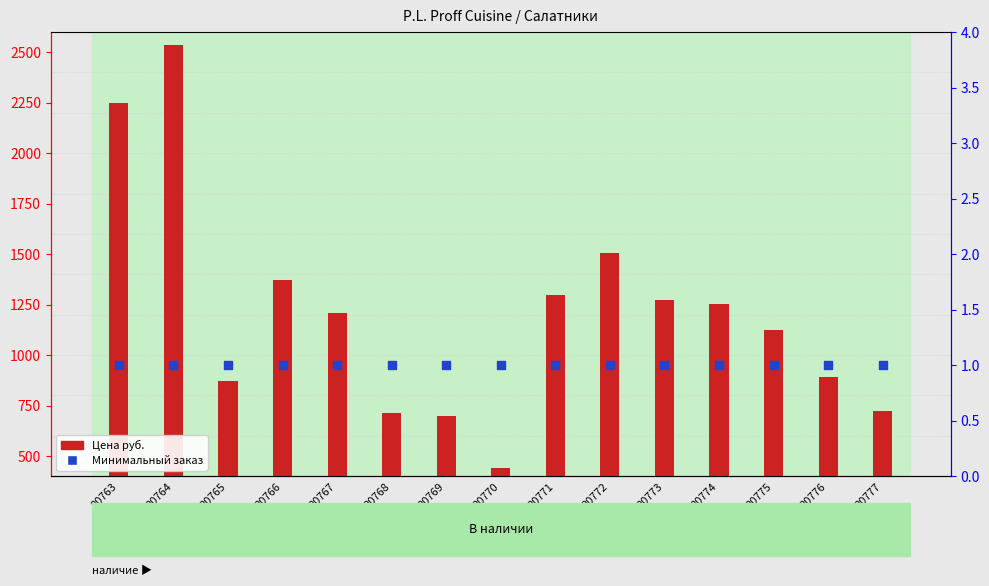

What is the total value across all series at 20767?

808